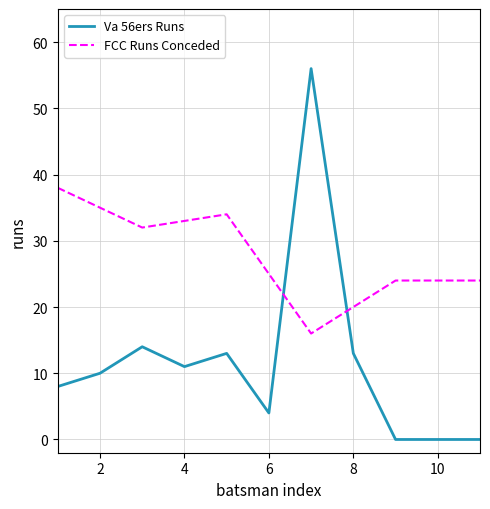

After their last crossing, which series has the higher values: FCC Runs Conceded or Va 56ers Runs?

FCC Runs Conceded